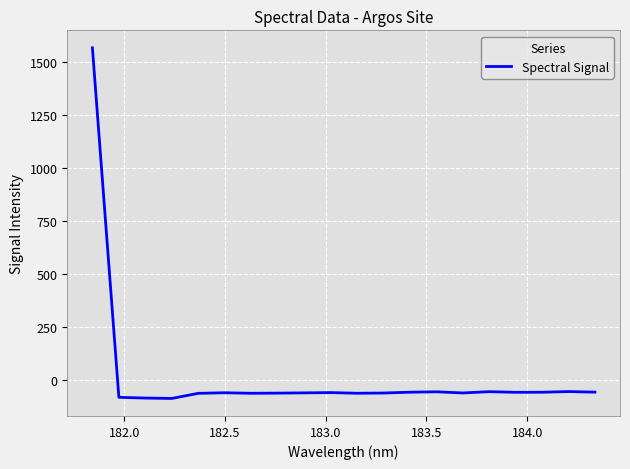

What is the minimum value shown in the chart?

-86.9